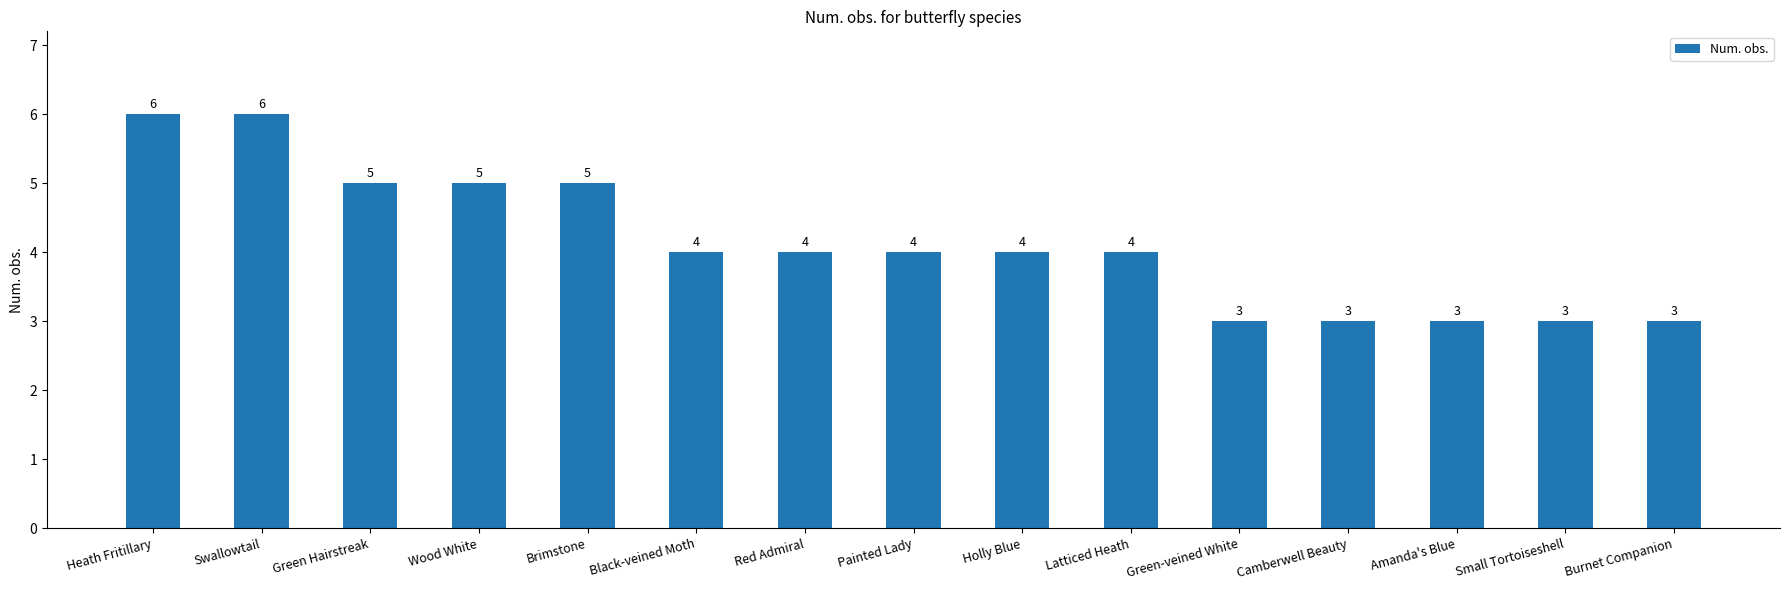

Where does the data first go above 4?

Heath Fritillary